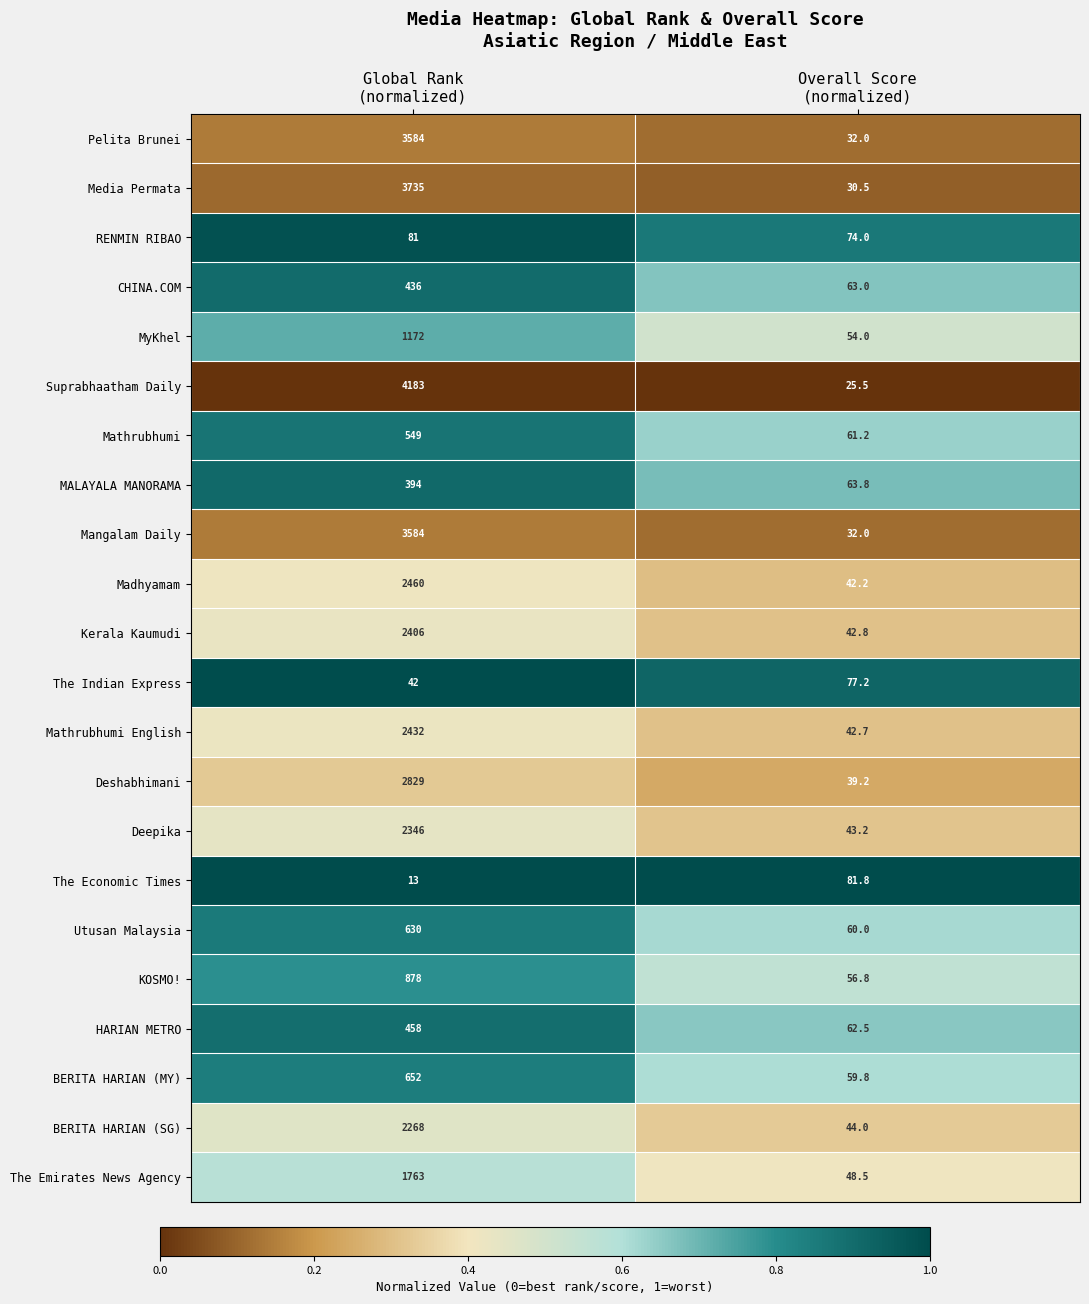

What is the difference between the maximum and minimum values in the CHINA.COM series?

373.0